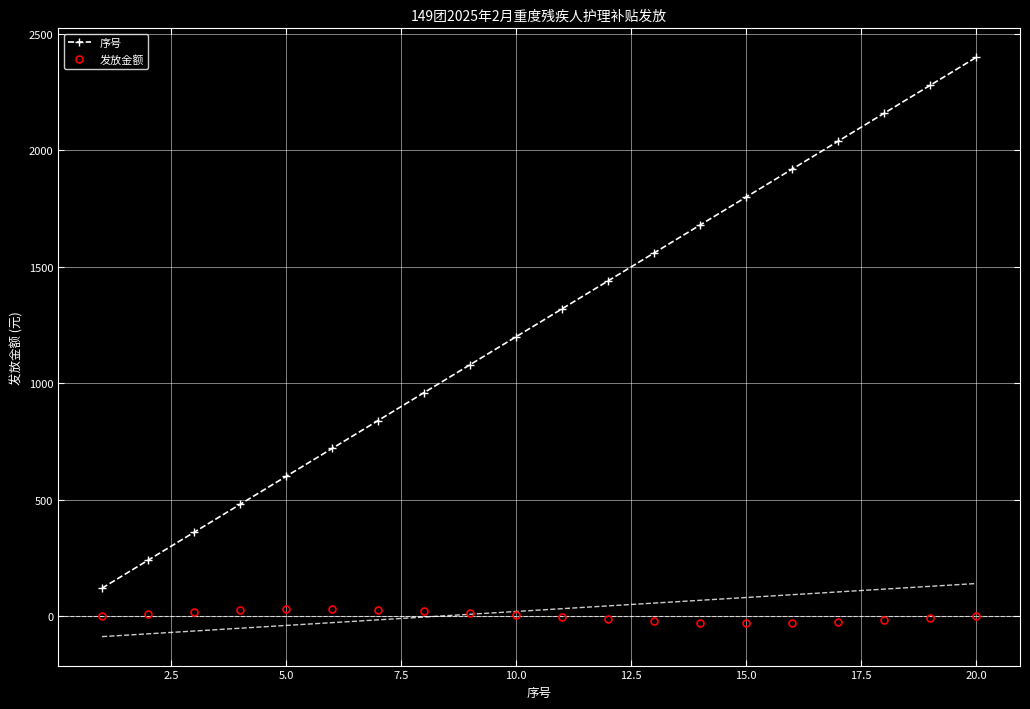

Reading left to right, list all the values displayed in this chart.

序号: 120.0	240.0	360.0	480.0	600.0	720.0	840.0	960.0	1080.0	1200.0	1320.0	1440.0	1560.0	1680.0	1800.0	1920.0	2040.0	2160.0	2280.0	2400.0
发放金额: 0.0	9.7	18.4	25.1	29.1	29.9	27.5	22.1	14.3	4.9	-4.9	-14.3	-22.1	-27.5	-29.9	-29.1	-25.1	-18.4	-9.7	-0.0